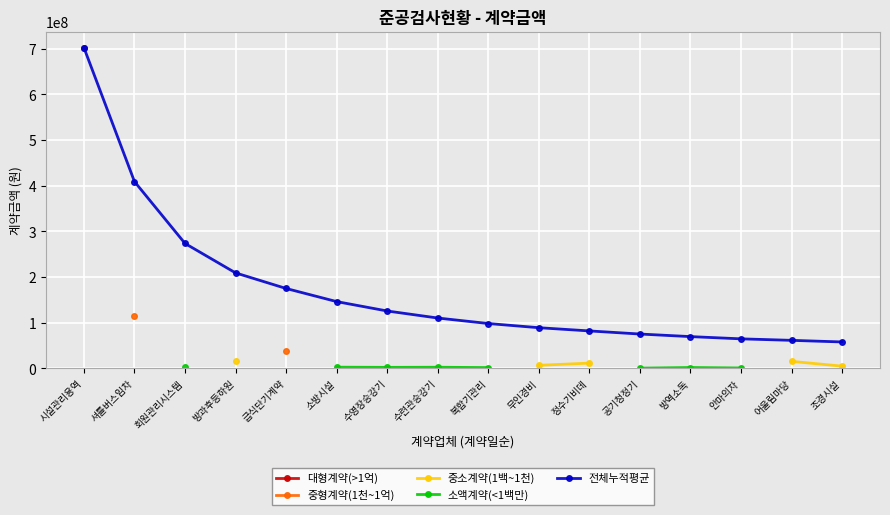

Is it true that 전체누적평균 equals 61268083.3 at 어울림마당?

True